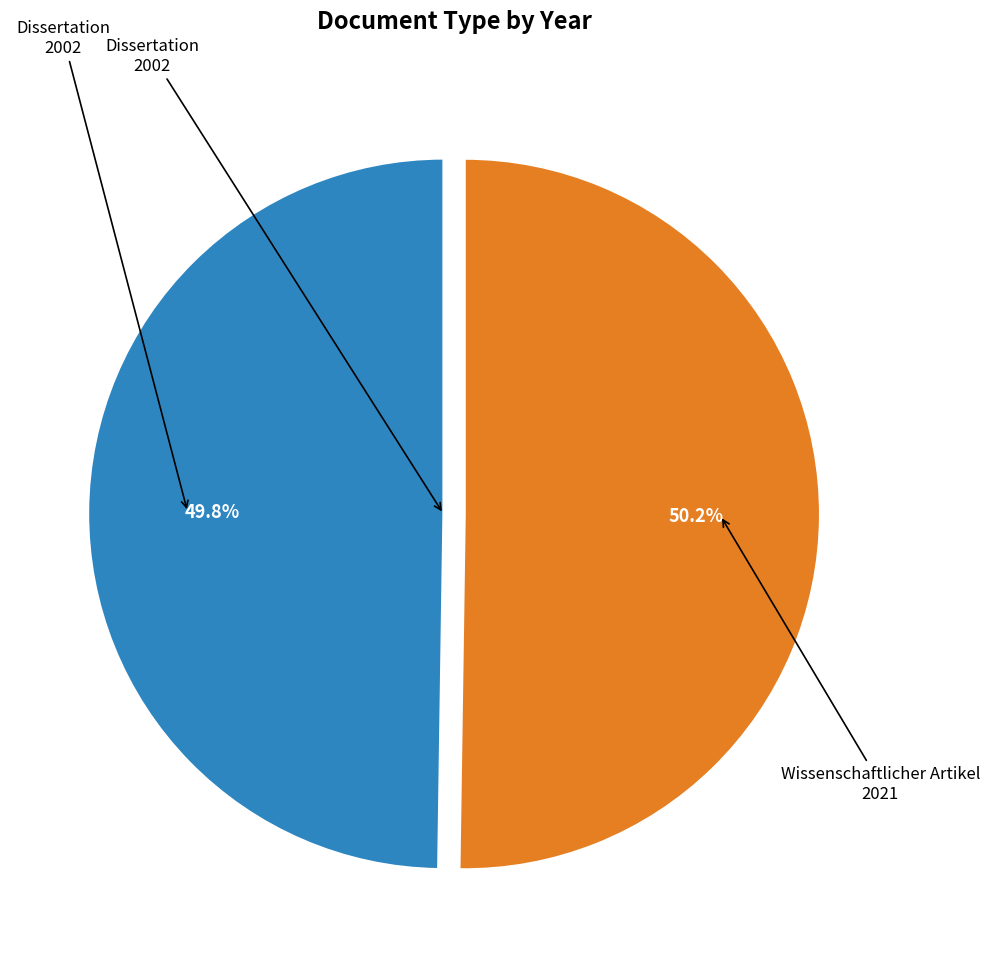

Does any single category account for the majority?

Yes